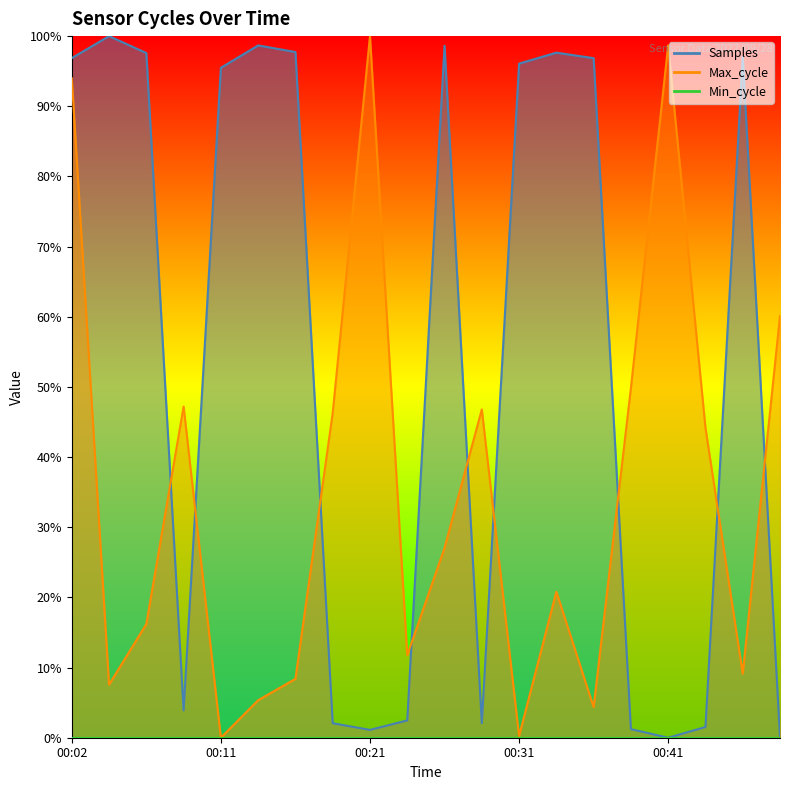

At which category is the sum across all series the highest?

00:02